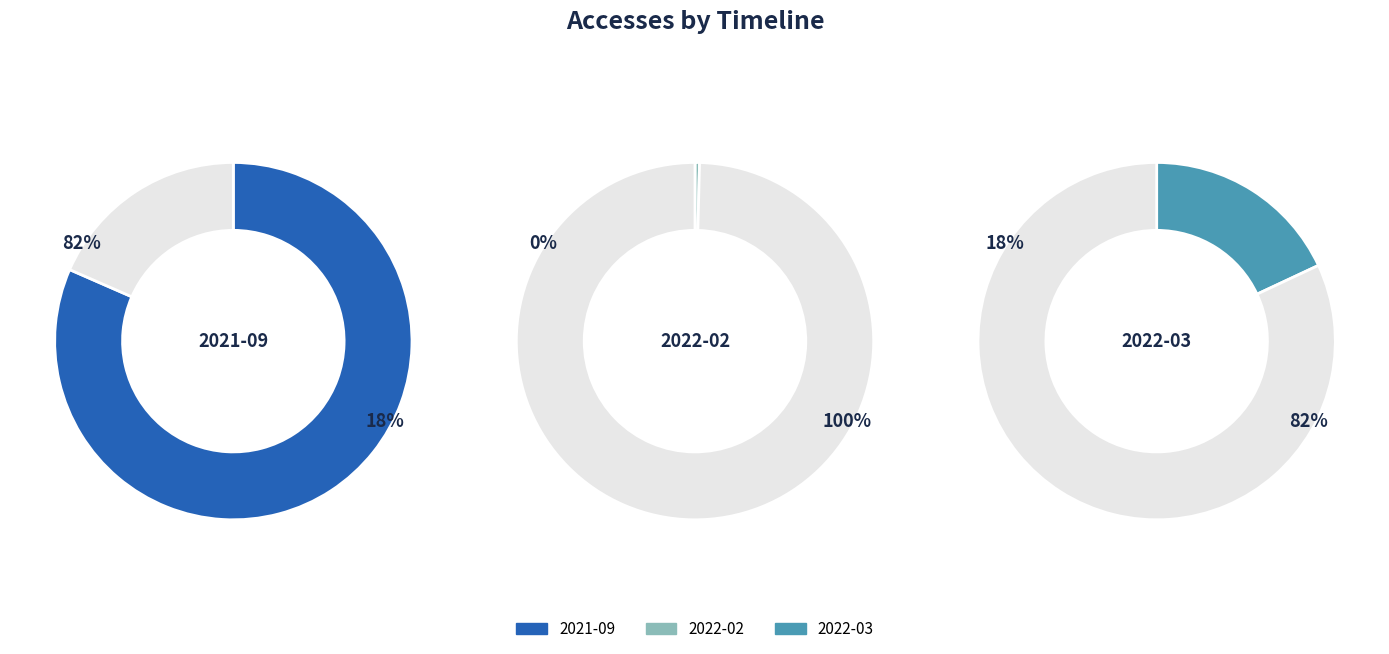

Which has a higher value, 2022-03 or 2021-09?

2021-09